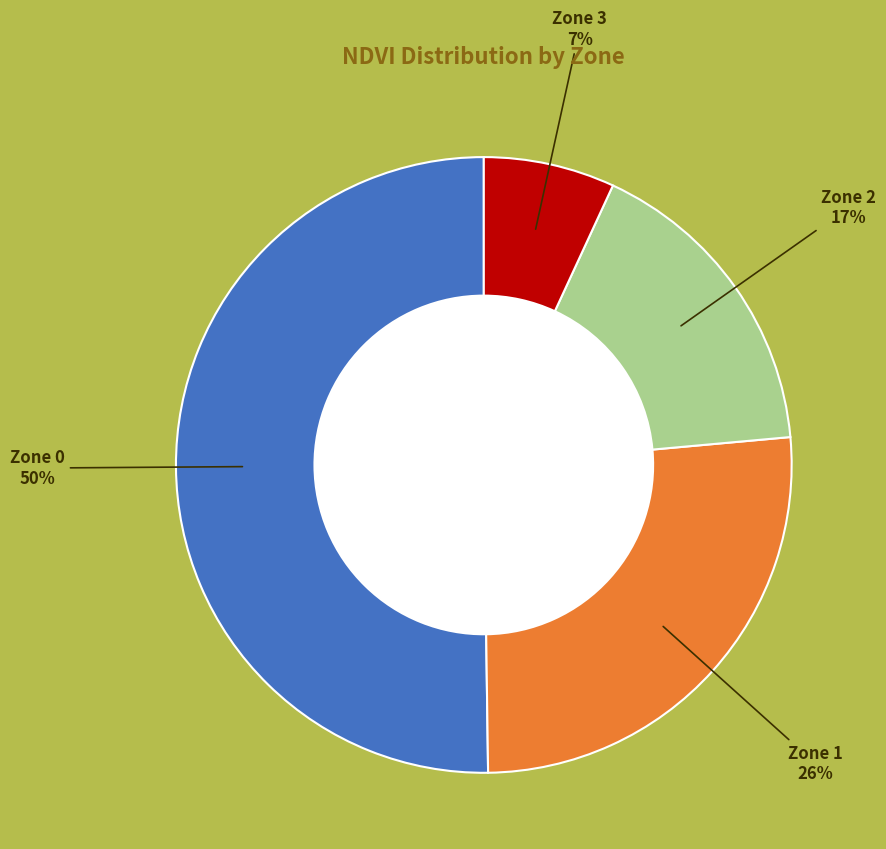

How many segments does this pie chart have?

4